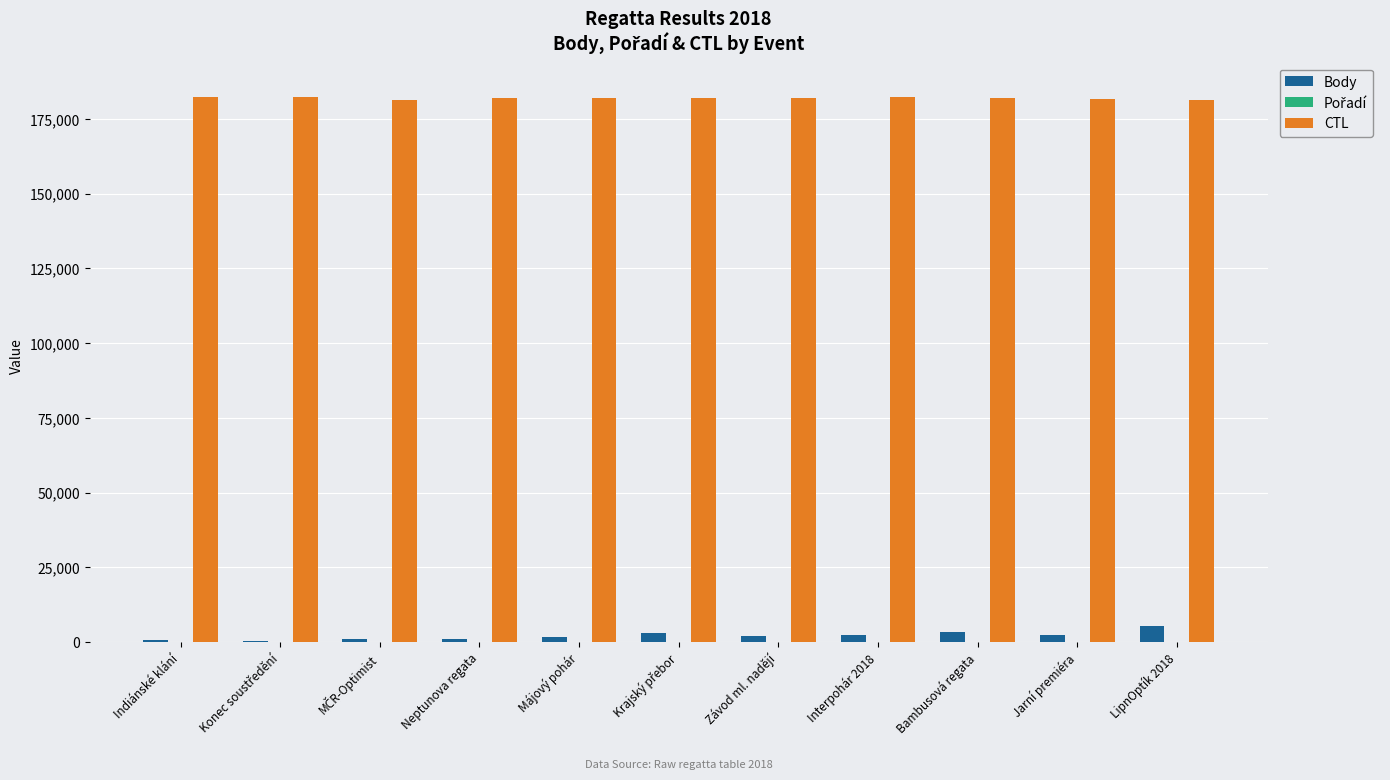

Which series has the largest total across all categories?

CTL